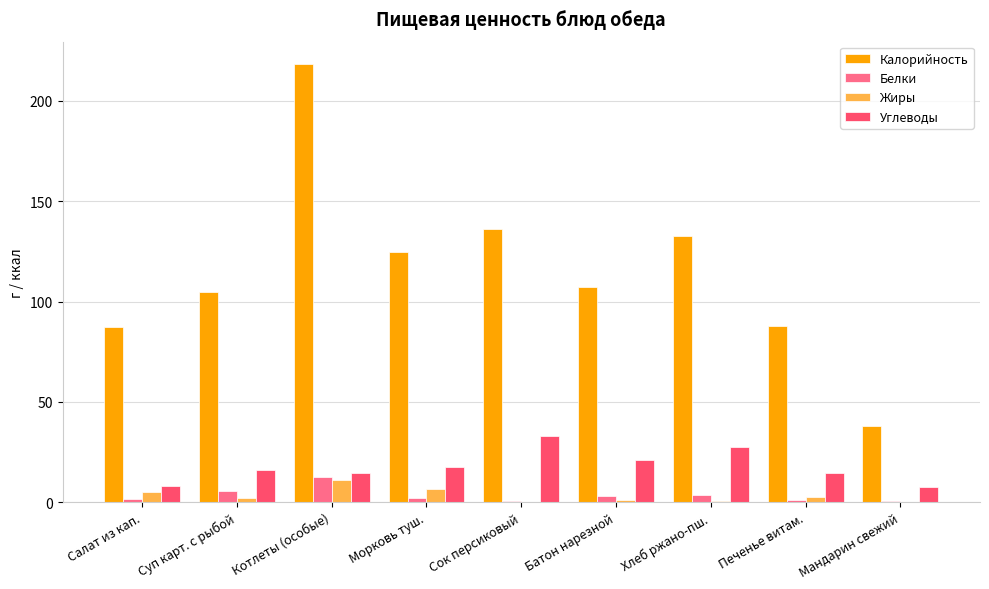

At which label is Жиры closest to 5?

Салат из кап.